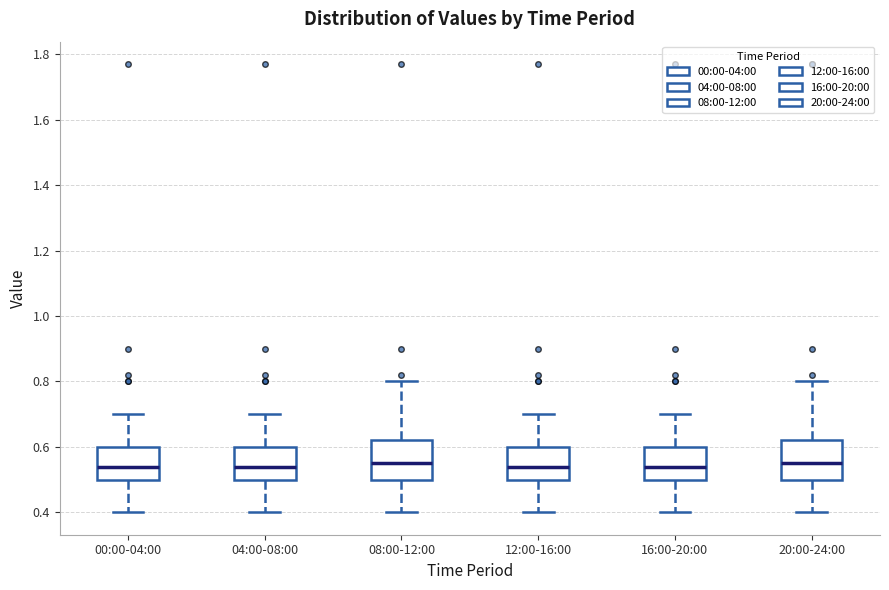

Where does the median line of the box for 16:00-20:00 sit on the y-axis? The values are not printed on the chart, so give them approximately, as read against the axis.

0.54